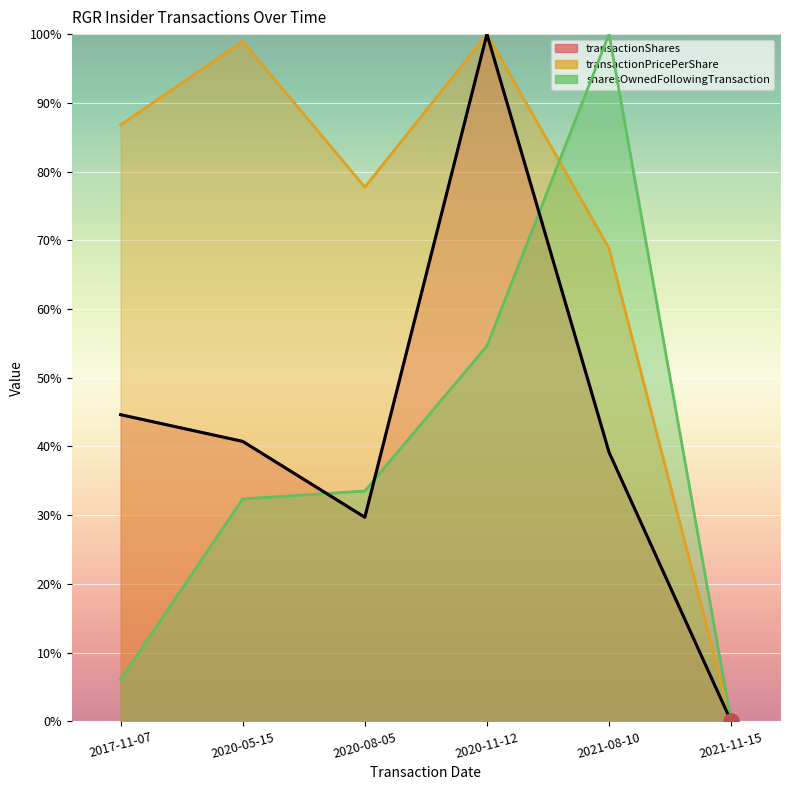

Is the value of transactionShares at 2017-11-07 greater than the value of sharesOwnedFollowingTransaction at 2021-08-10?

No